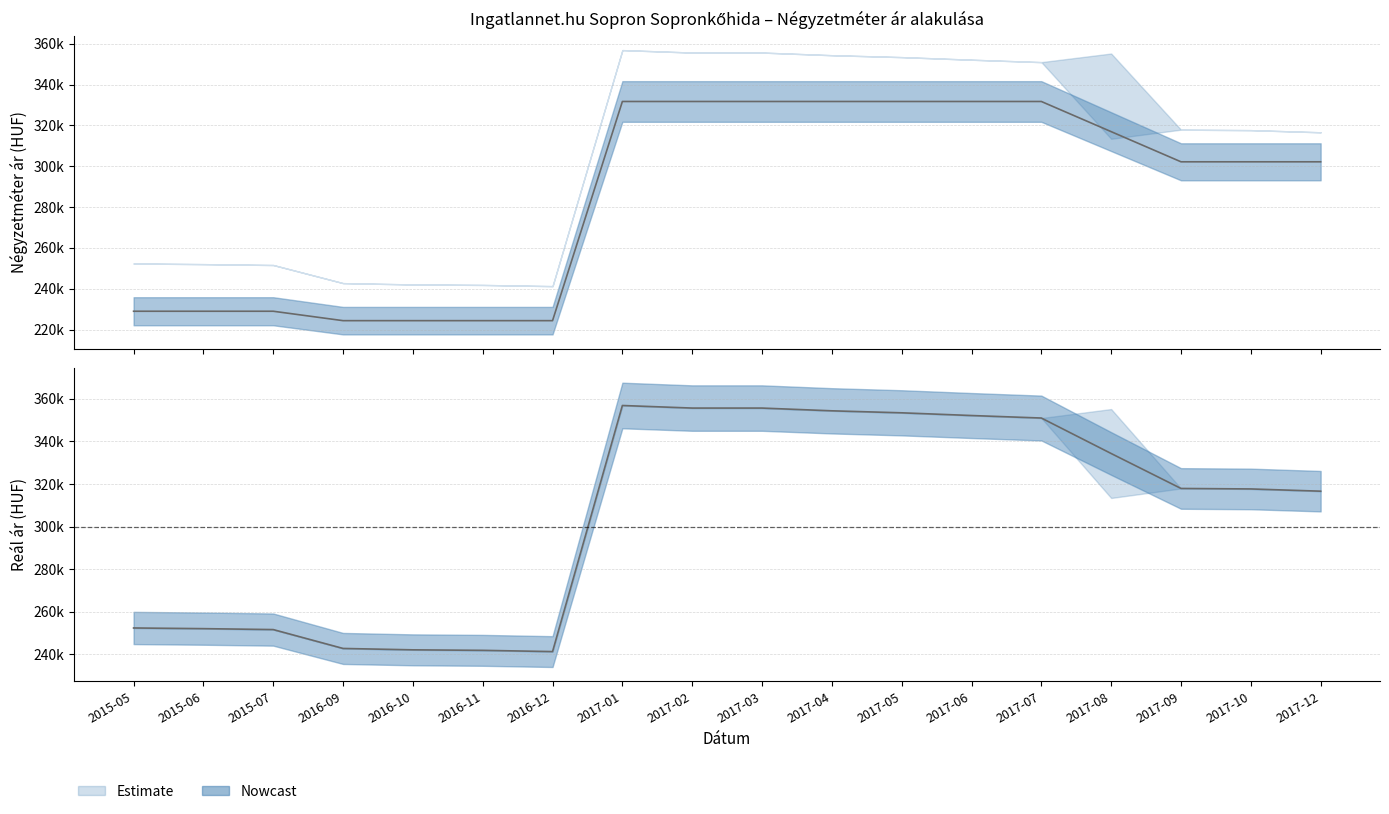

What is the difference between the Reál ár (közép) values at 2016-10 and 2015-07?

9515